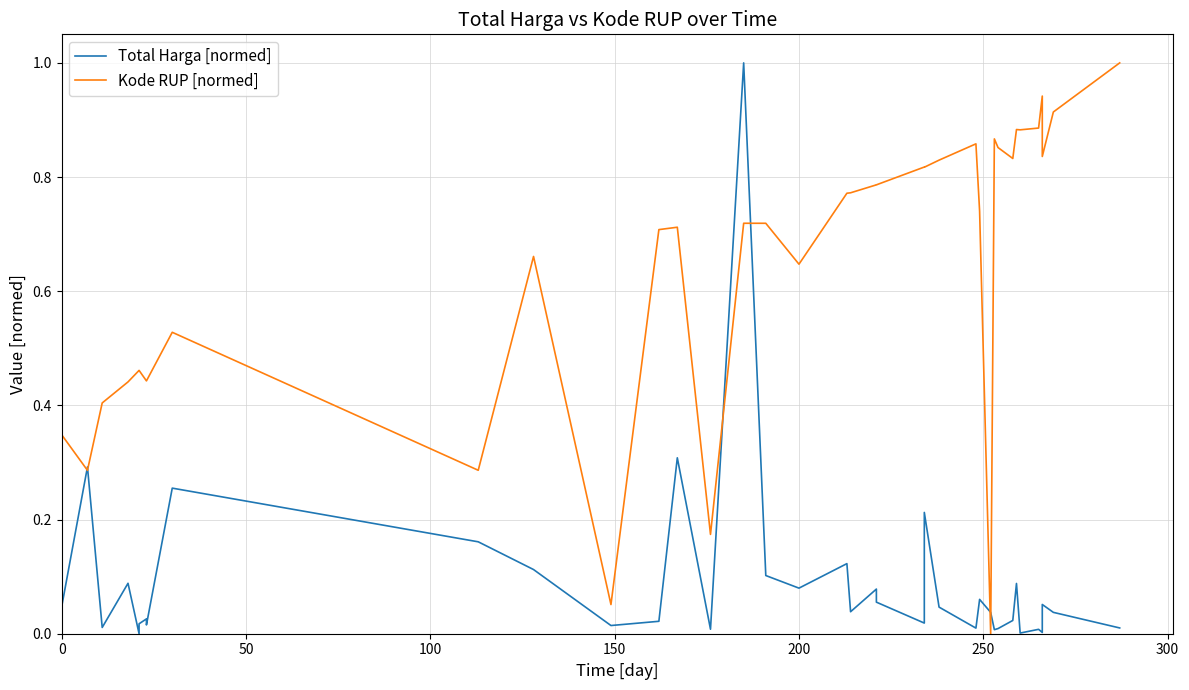

How many data points in Kode RUP [normed] are above 0?

39